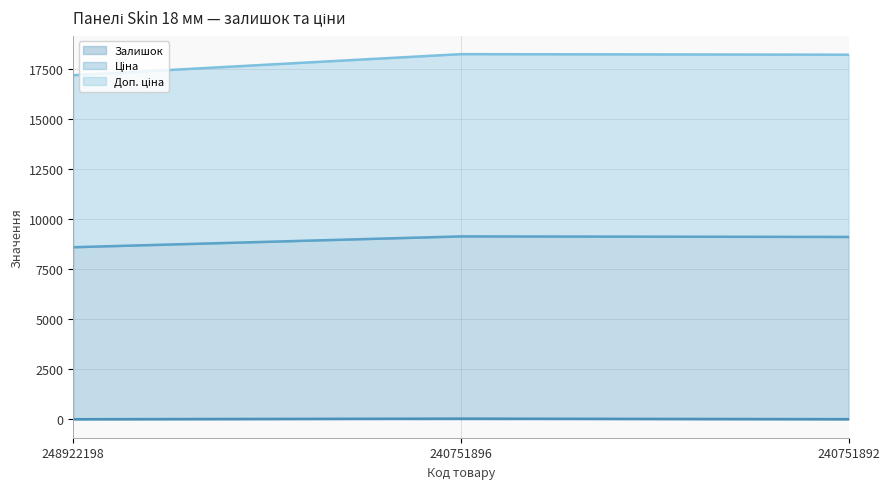

What is the sum of the Ціна values at 240751896 and 240751892?

36423.0